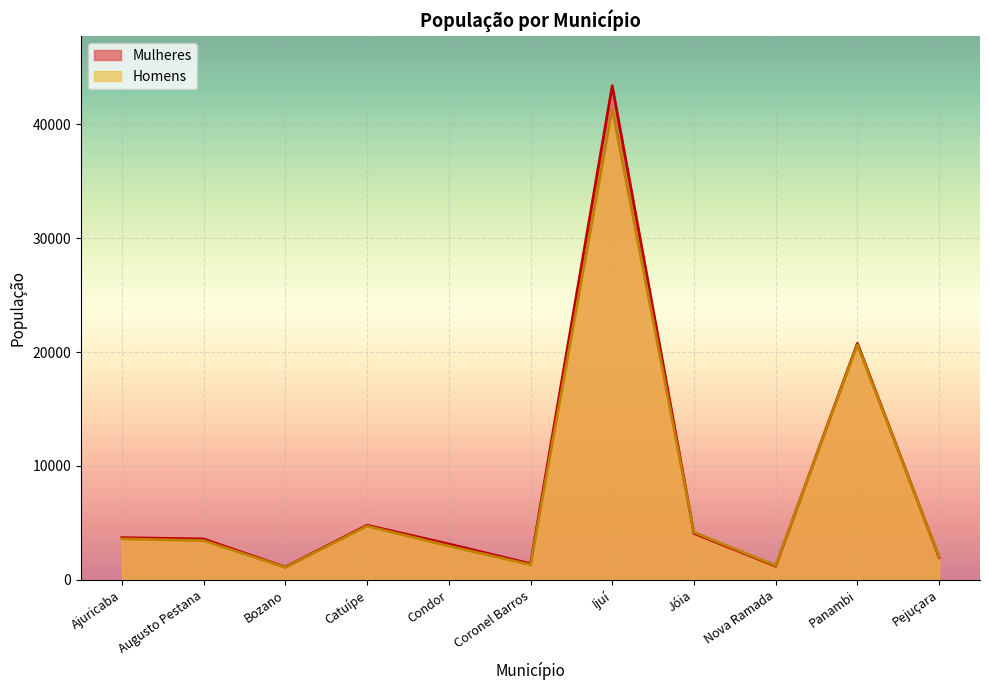

Where do Homens and Mulheres first cross each other?

Ijuí and Jóia